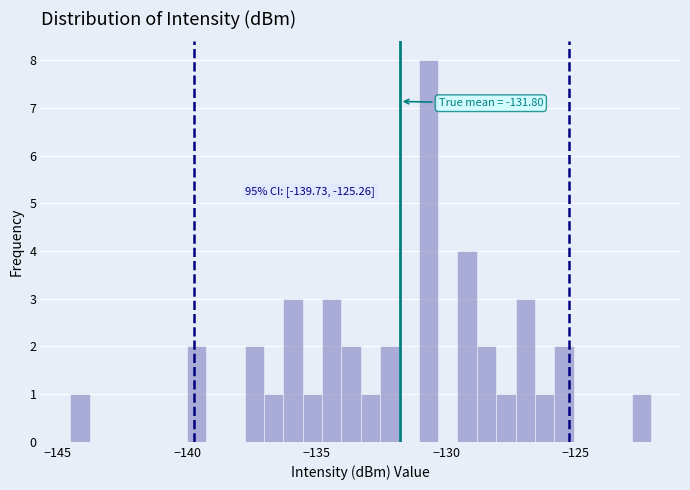

Around what value on the x-axis is the tallest bar? Give the approximate position of its centre, as read against the axis.

-130.5